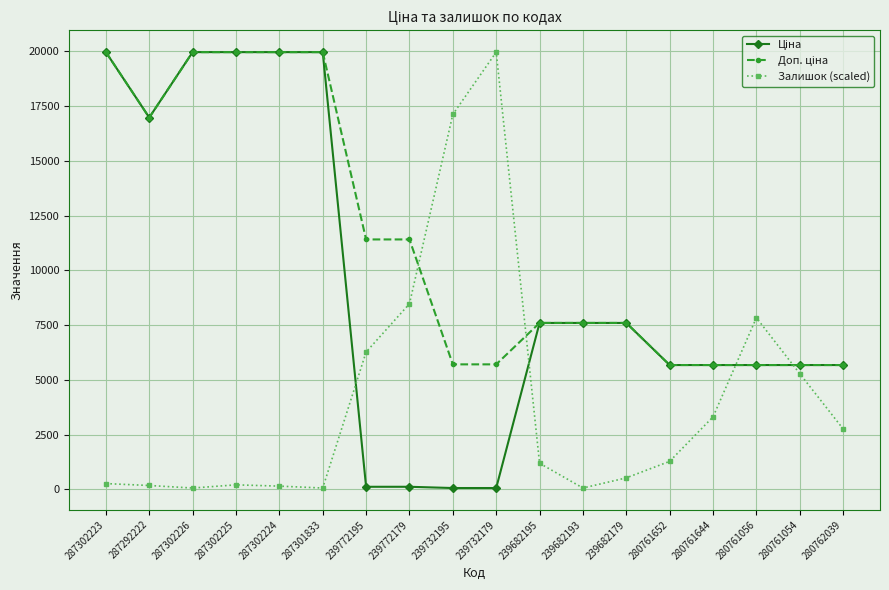

Does the chart have visible grid lines?

Yes